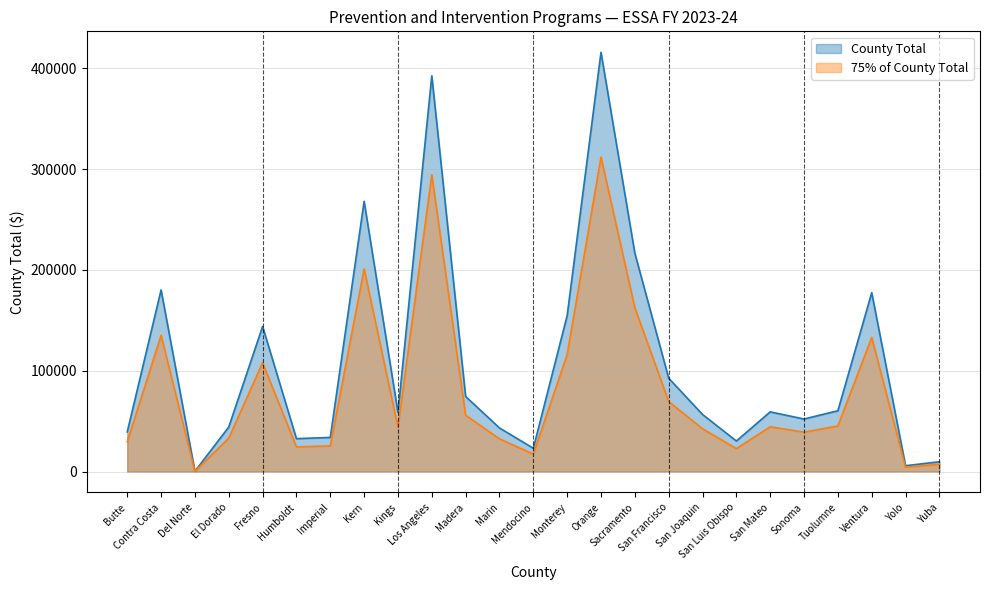

What position from the right is Butte?

25